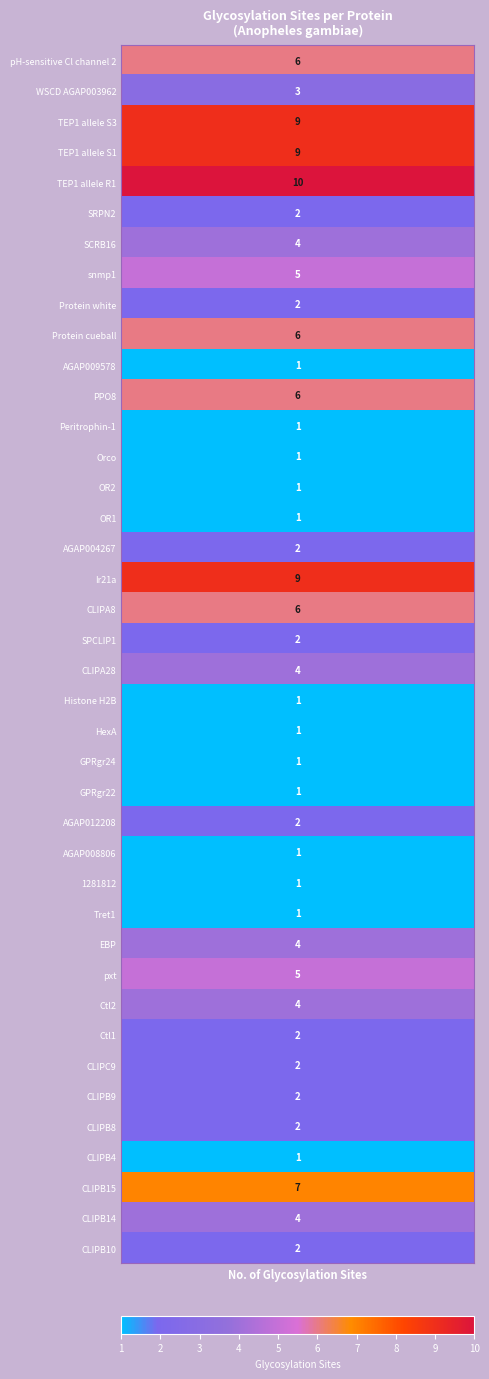

True or false: the data shows 3 at 19.

False